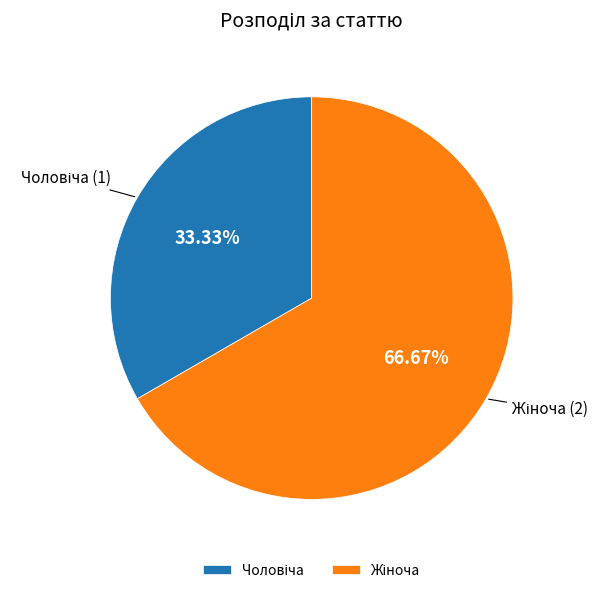

Does any single category account for the majority?

Yes